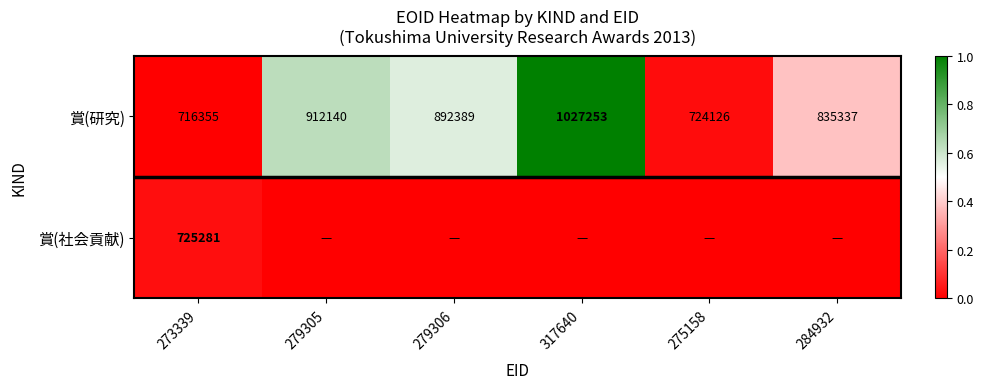

The 賞(研究) series shows 1198181 at 279305. True or false?

False